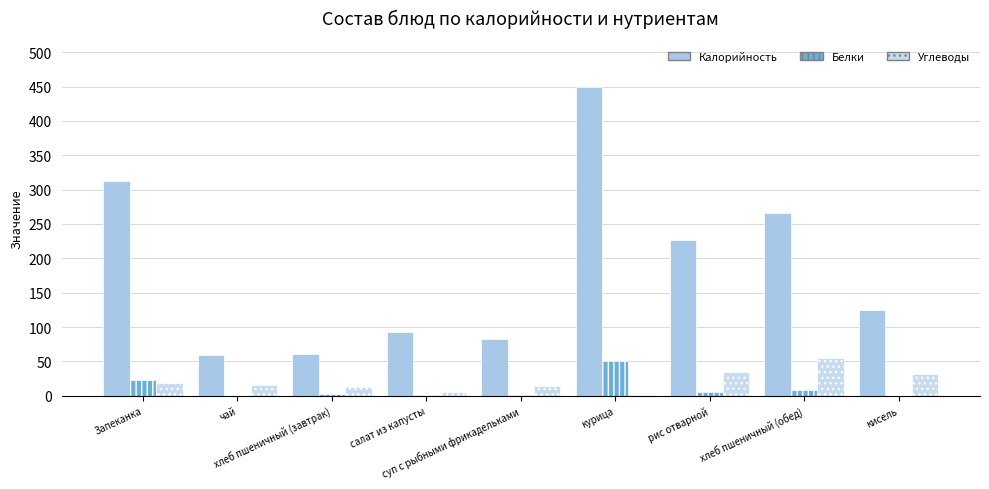

What position from the left is хлеб пшеничный (завтрак)?

3